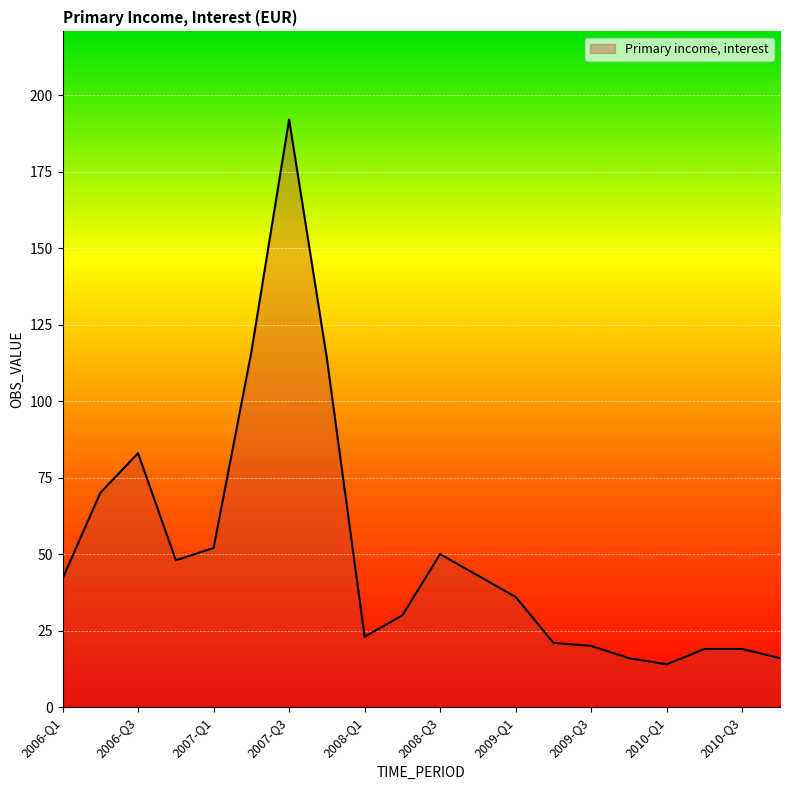

What is the smallest value displayed?

14